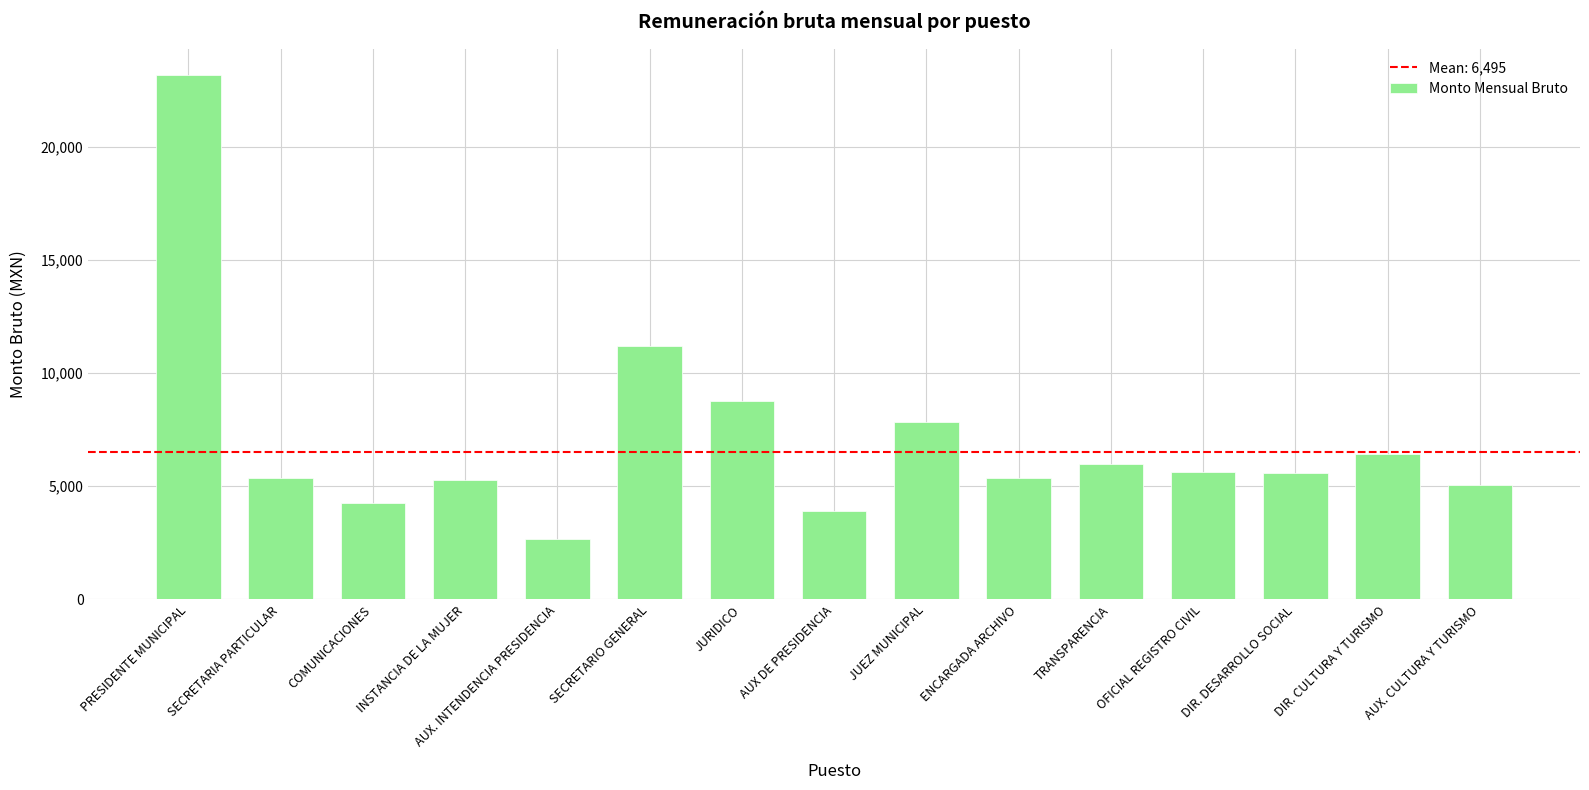

What position from the right is SECRETARIO GENERAL?

10